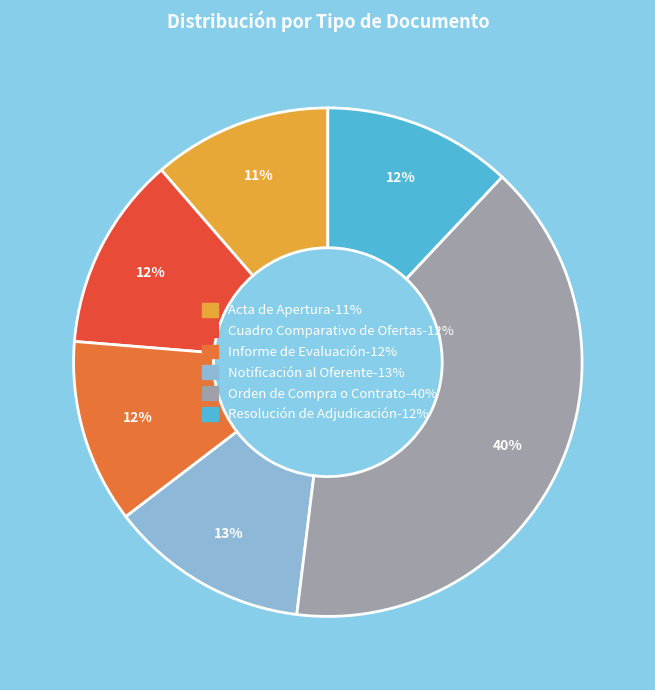

To the nearest percent, what is the difference between the Orden de Compra o Contrato and Resolución de Adjudicación slice percentages?

28%